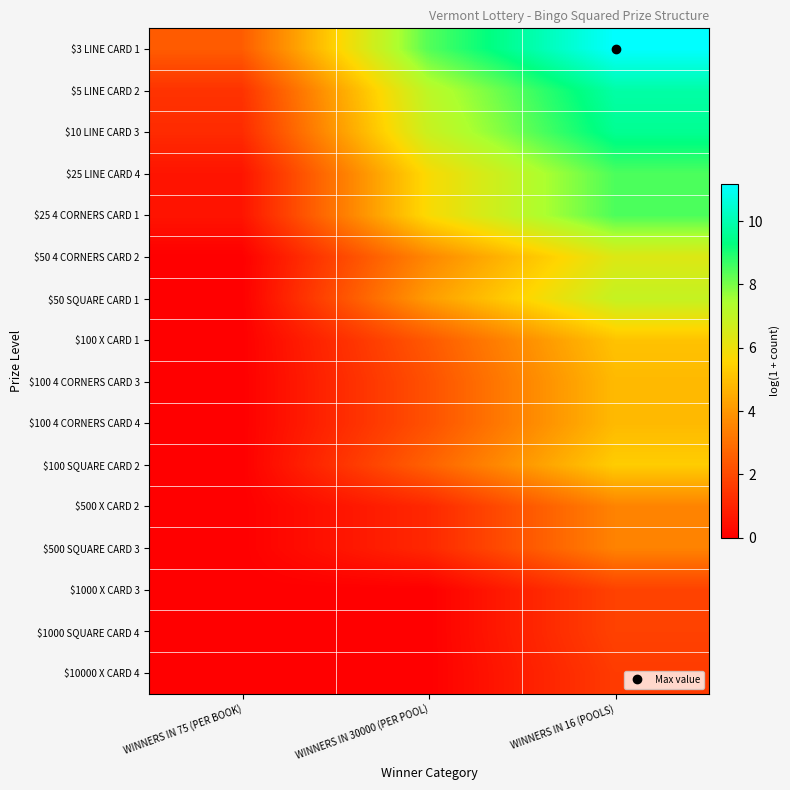

Rank the series by their maximum value, from lowest to highest.

$10000 X CARD 4, $1000 X CARD 3, $1000 SQUARE CARD 4, $500 X CARD 2, $500 SQUARE CARD 3, $100 4 CORNERS CARD 3, $100 4 CORNERS CARD 4, $100 X CARD 1, $100 SQUARE CARD 2, $50 4 CORNERS CARD 2, $50 SQUARE CARD 1, $25 LINE CARD 4, $25 4 CORNERS CARD 1, $10 LINE CARD 3, $5 LINE CARD 2, $3 LINE CARD 1